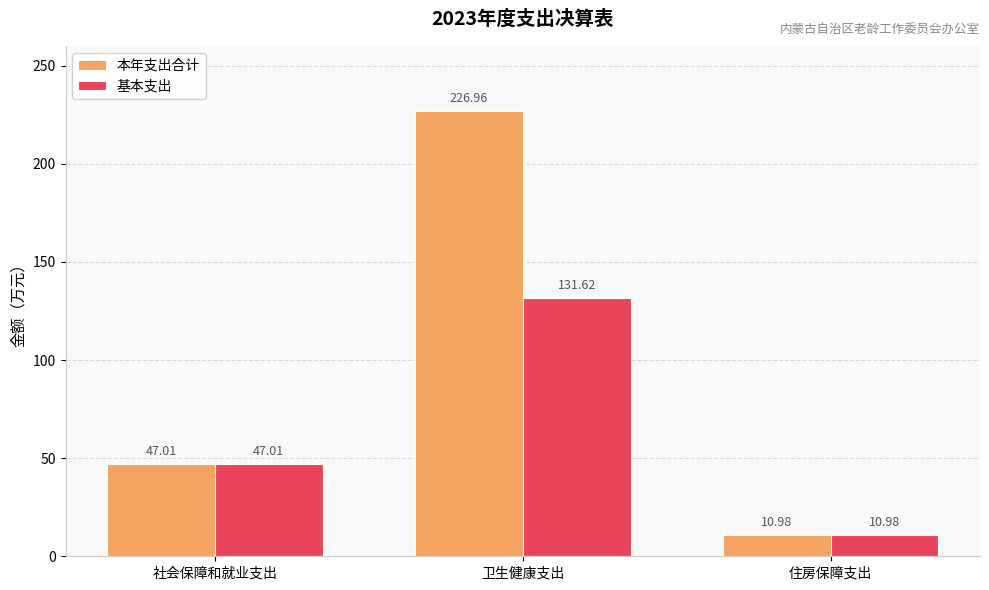

Rank the categories by 基本支出 value from highest to lowest.

卫生健康支出, 社会保障和就业支出, 住房保障支出